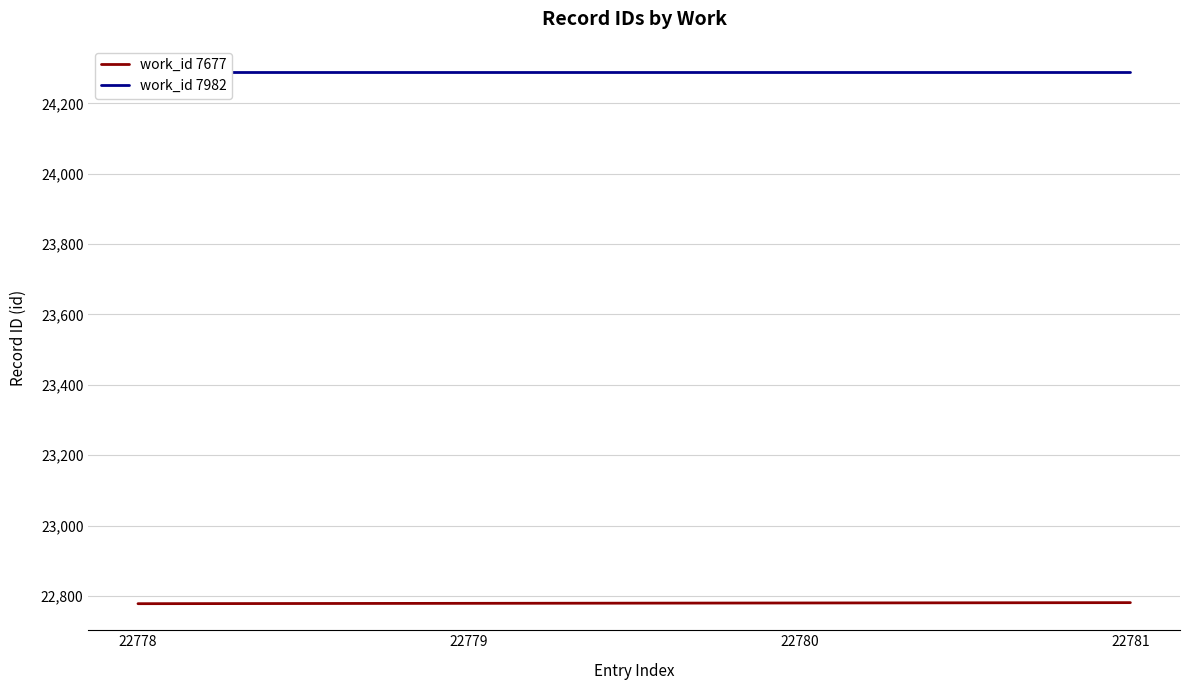

What is the average value of the work_id 7677 series?

22780